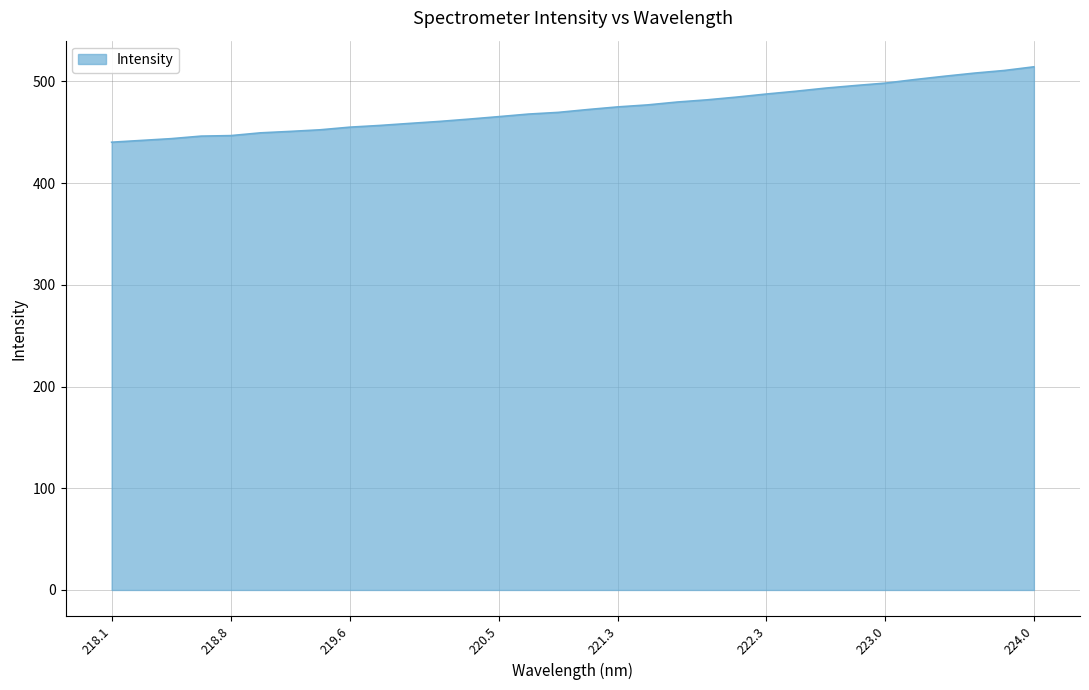

What is the maximum value shown in the chart?

514.3